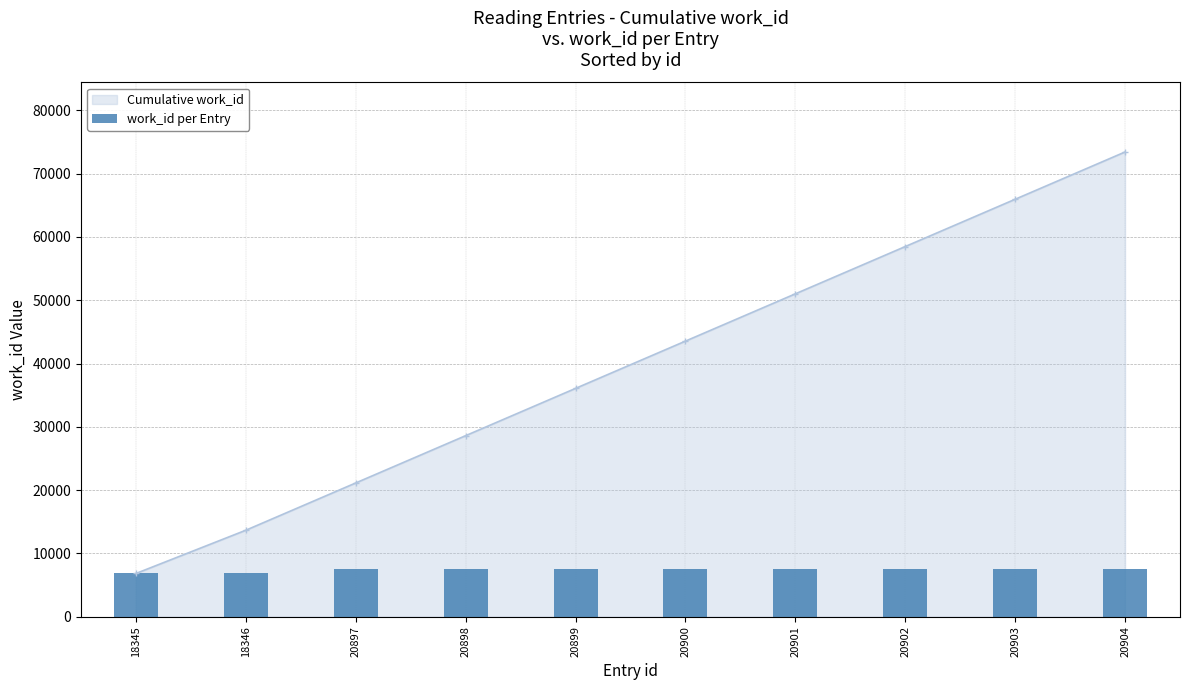

The value at 20901 is 7470. True or false?

True